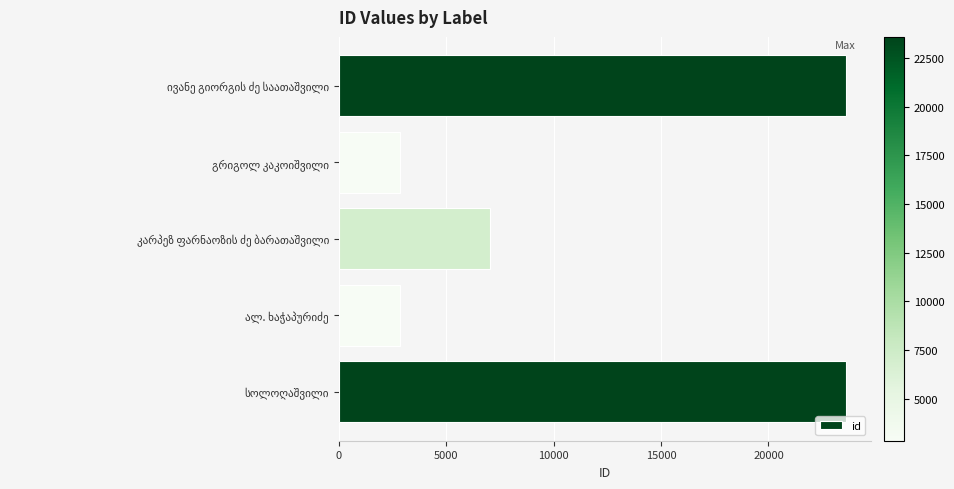

What is the maximum value shown in the chart?

23592